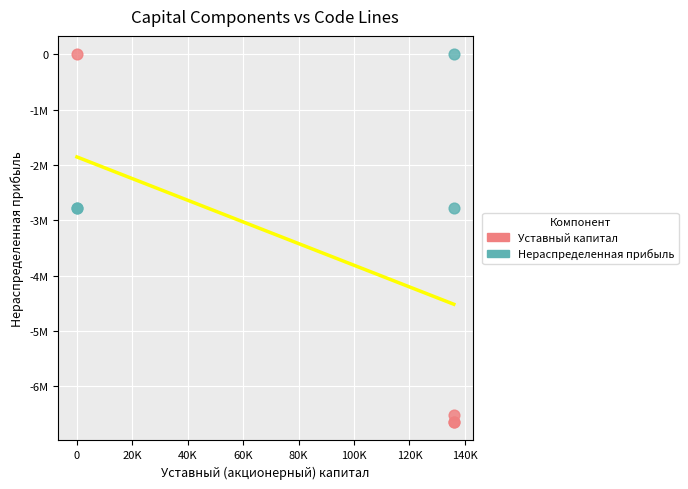

What are all the series names shown in the legend?

Уставный капитал, Нераспределенная прибыль